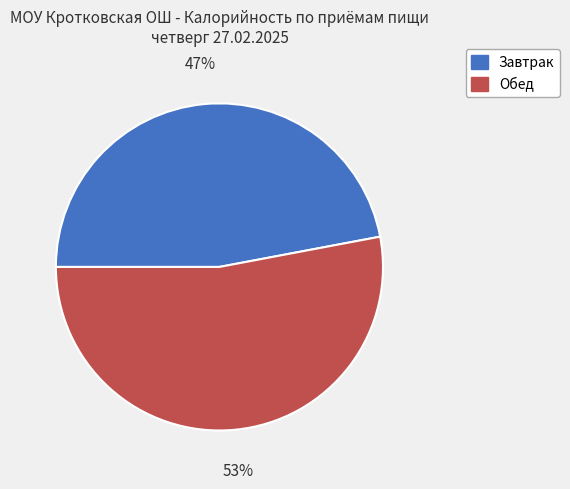

Which has a higher value, Обед or Завтрак?

Обед